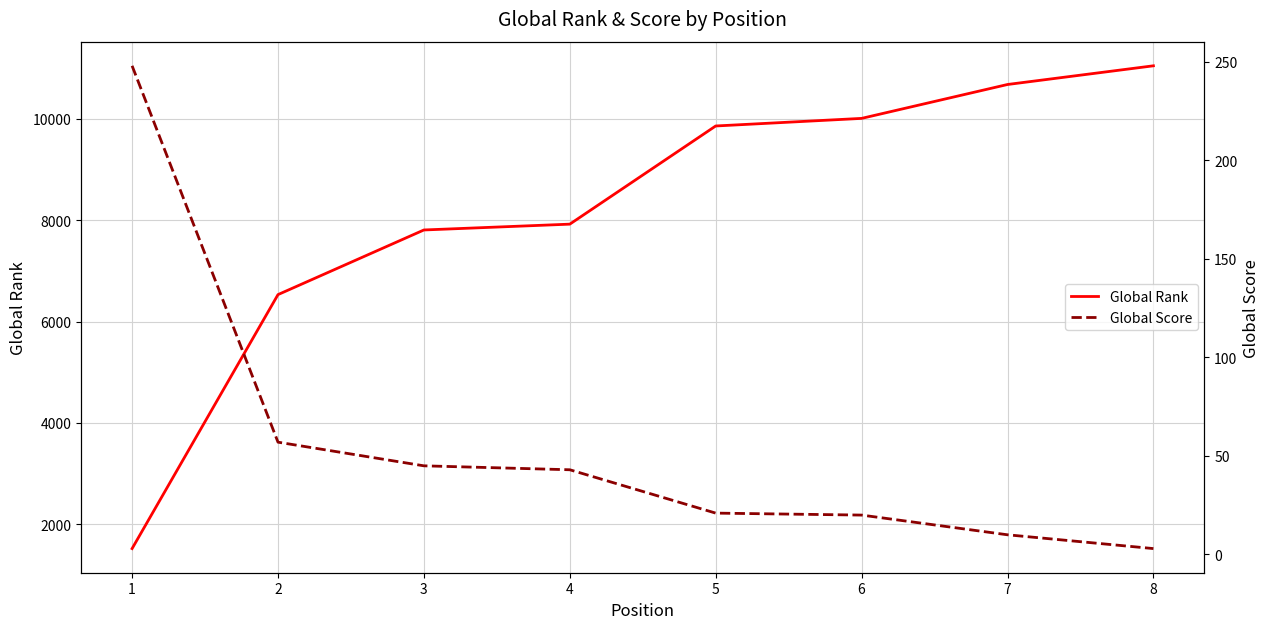

How many categories are shown in the chart?

8